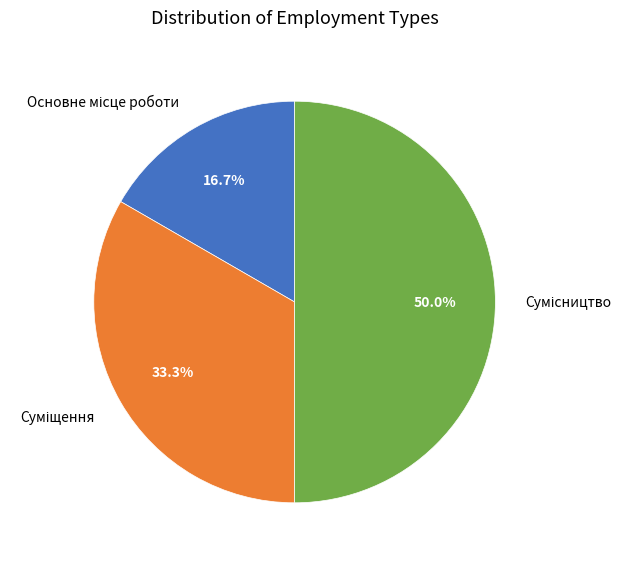

Which category has the biggest portion of the pie?

Сумісництво